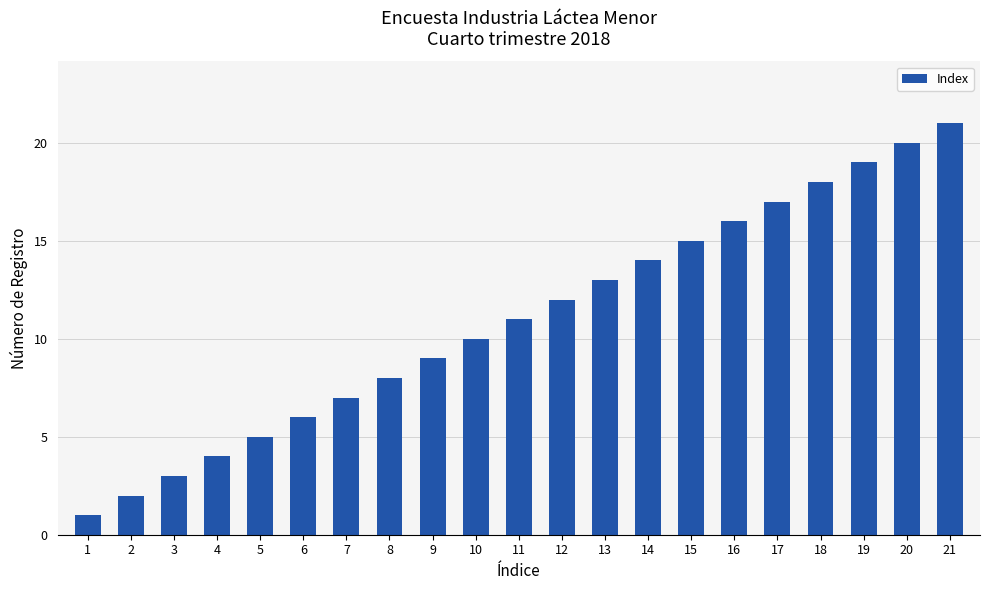

Reading left to right, transcribe all the data shown in this chart.

1=1	2=2	3=3	4=4	5=5	6=6	7=7	8=8	9=9	10=10	11=11	12=12	13=13	14=14	15=15	16=16	17=17	18=18	19=19	20=20	21=21